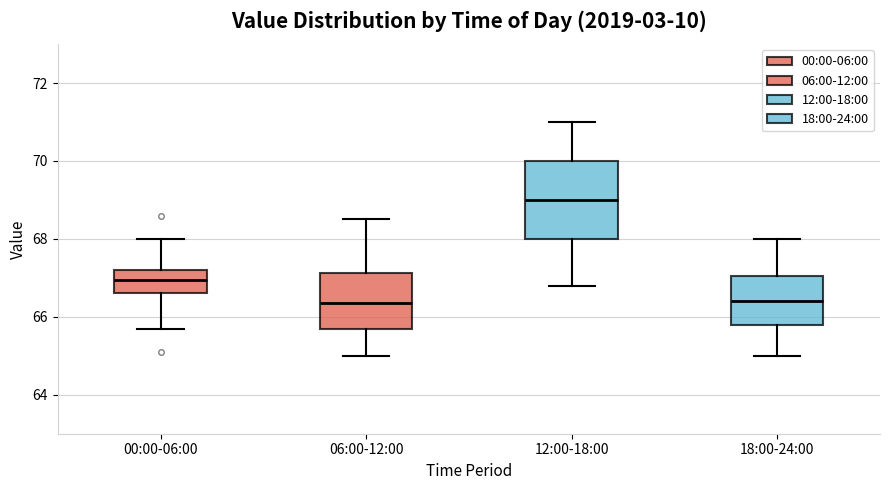

Which box has the highest median line?

12:00-18:00